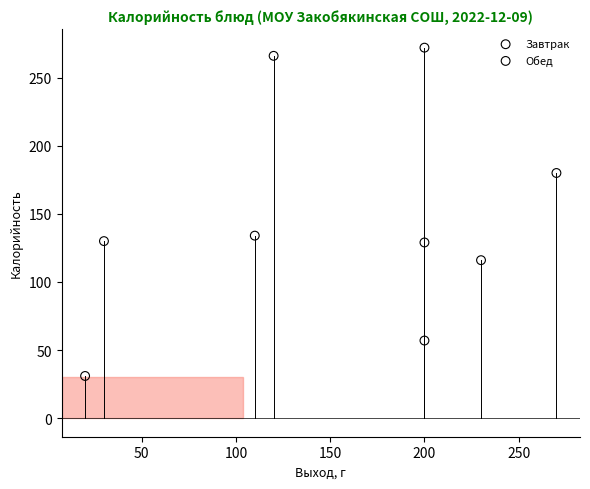

Which series contains the lowest Y value?

Обед